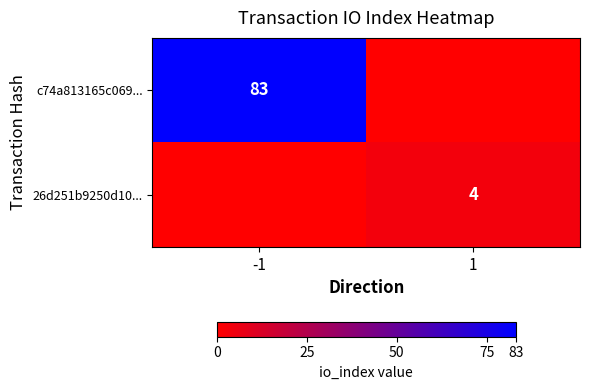

What is the maximum value shown in the chart?

83